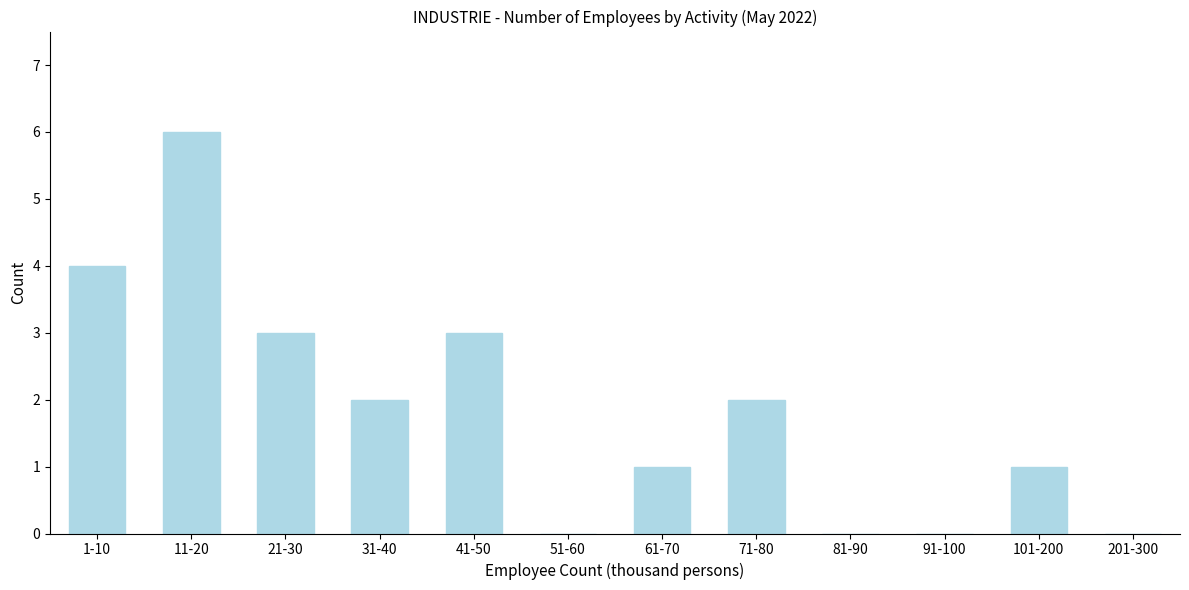

Reading left to right, extract all data points from this chart.

1-10=4	11-20=6	21-30=3	31-40=2	41-50=3	51-60=0	61-70=1	71-80=2	81-90=0	91-100=0	101-200=1	201-300=0